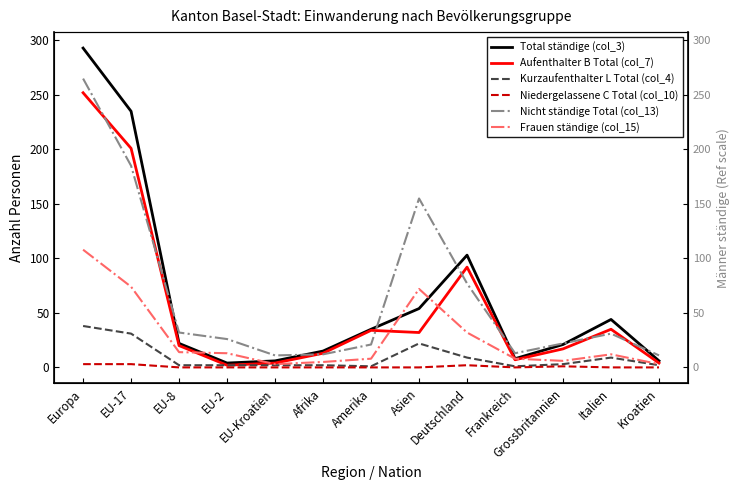

At which category does Total ständige (col_3) reach its first local peak?

Deutschland